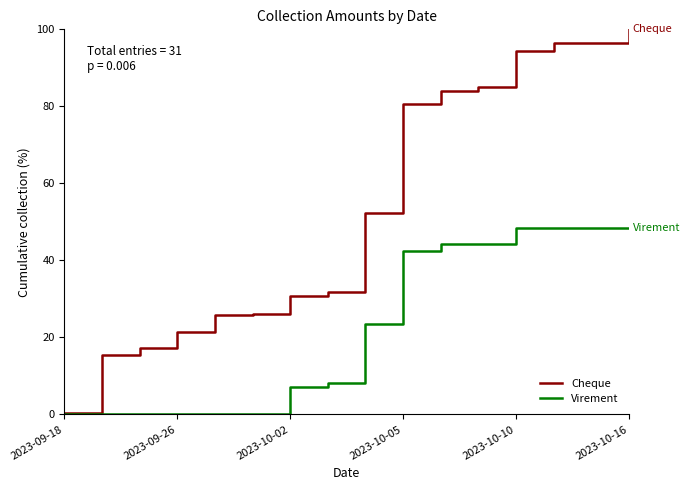

Does the chart display data point markers on the line(s)?

No